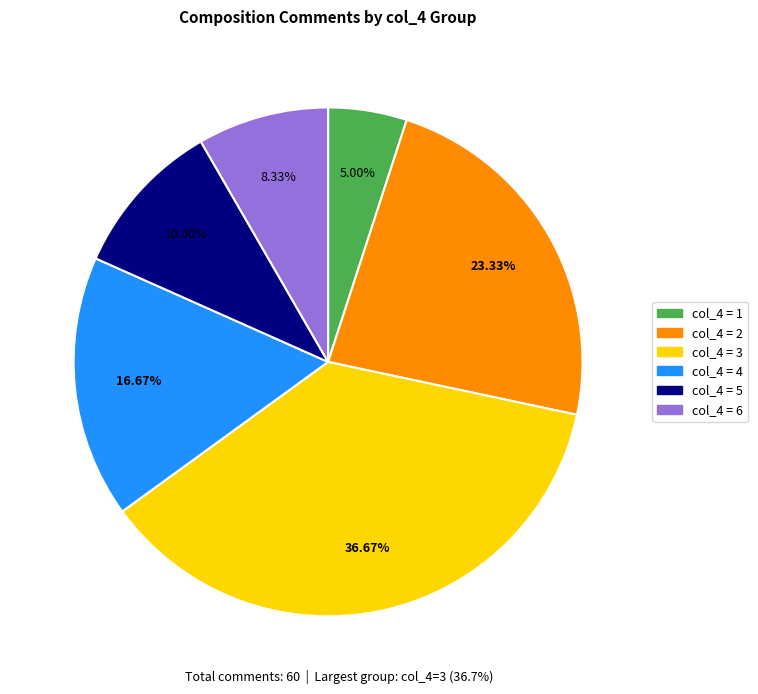

Rank the categories by value from highest to lowest.

col_4 = 3, col_4 = 2, col_4 = 4, col_4 = 5, col_4 = 6, col_4 = 1